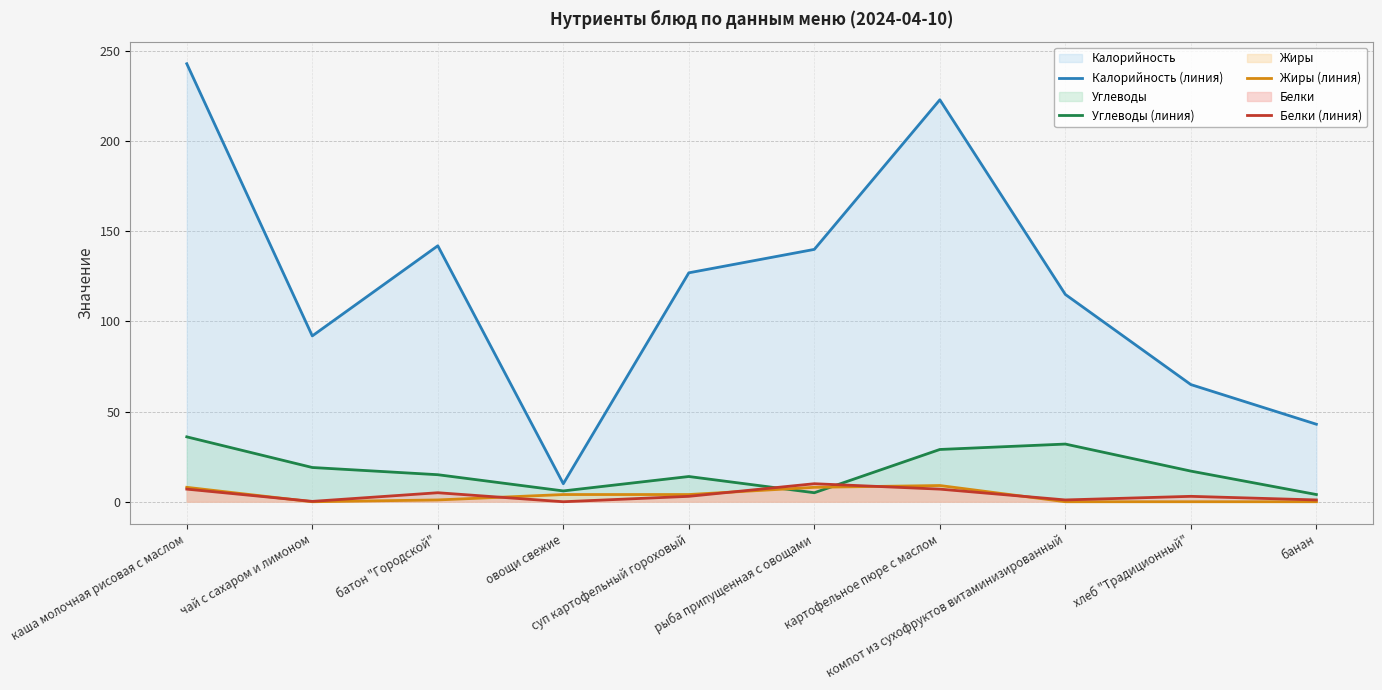

What is the spread (max minus min) of values at банан?

43.0